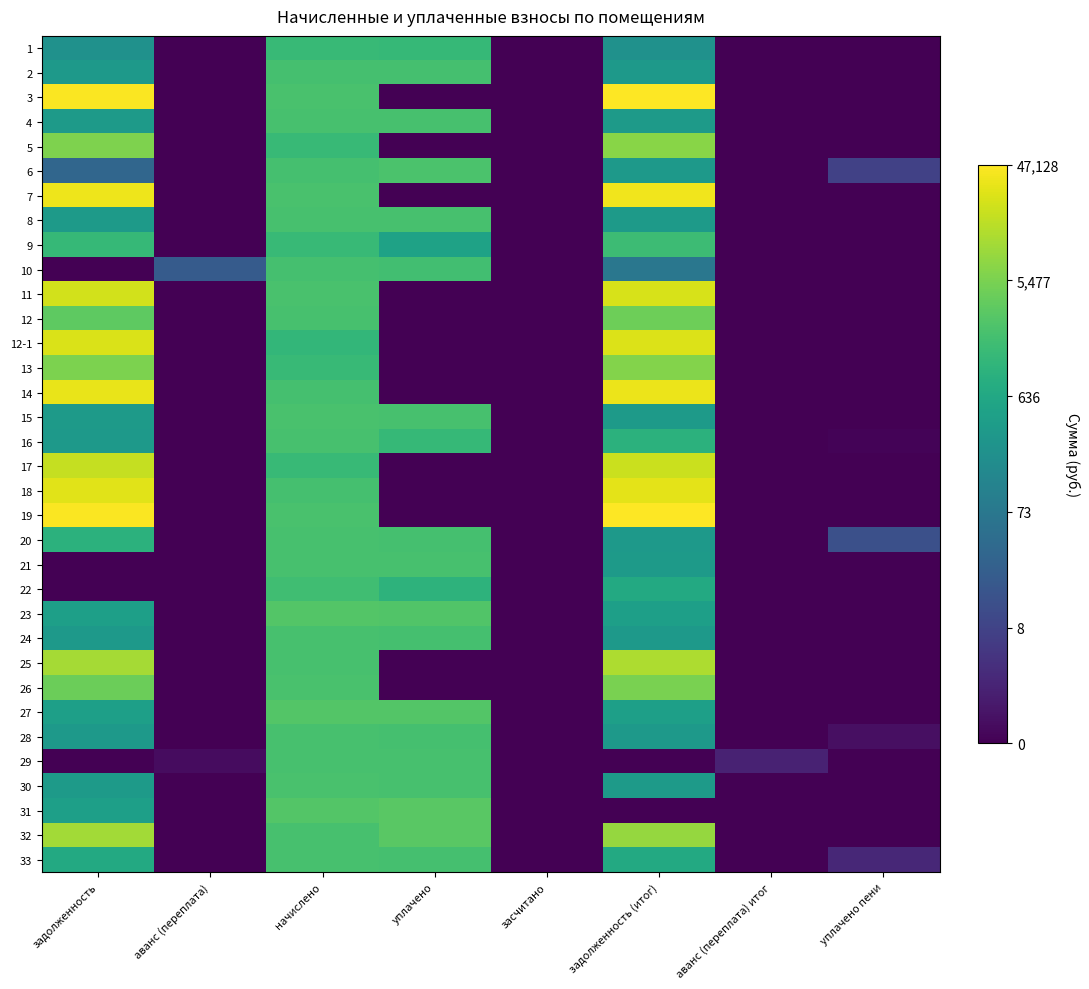

What is the spread (max minus min) of values at уплачено пени?

0.2